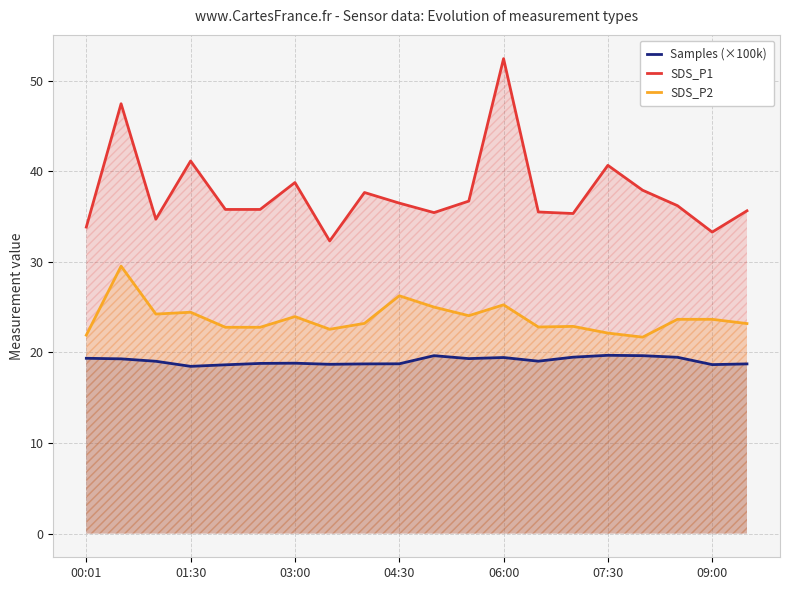

Does the chart display data point markers on the line(s)?

No